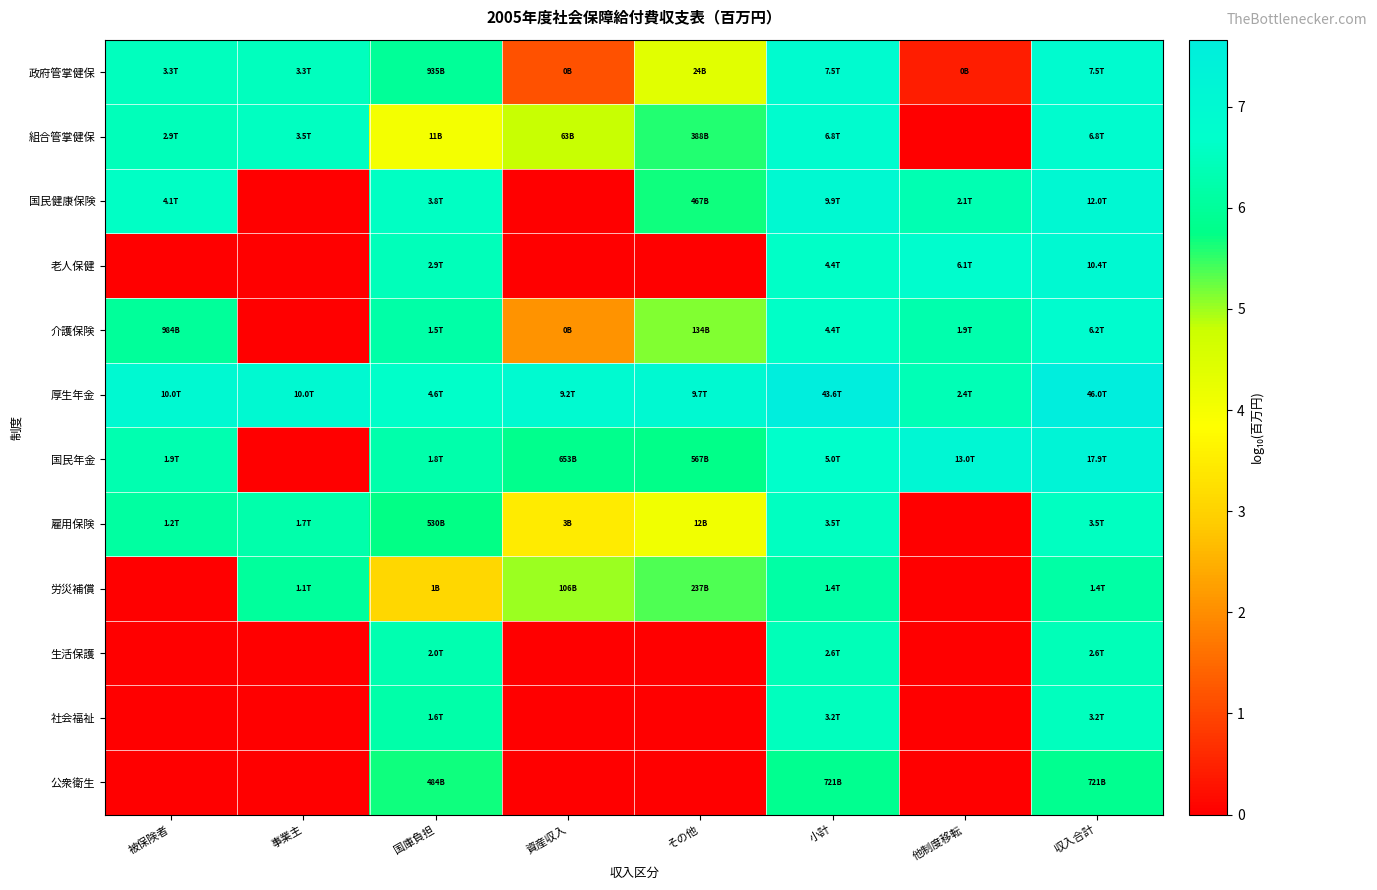

Which series has the largest range (max minus min)?

国民年金